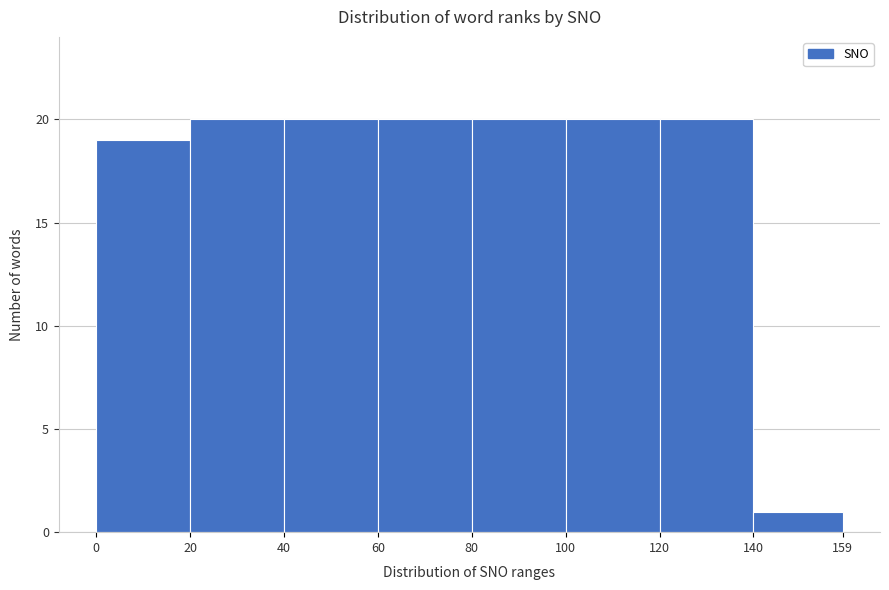

Reading left to right, transcribe this chart: for each bar, give the range it covers on the x-axis and its height. The values are not printed on the chart, so give them approximately, as read against the axis.

0 to 20: 19
20 to 40: 20
40 to 60: 20
60 to 80: 20
80 to 100: 20
100 to 120: 20
120 to 140: 20
140 to 159: 1